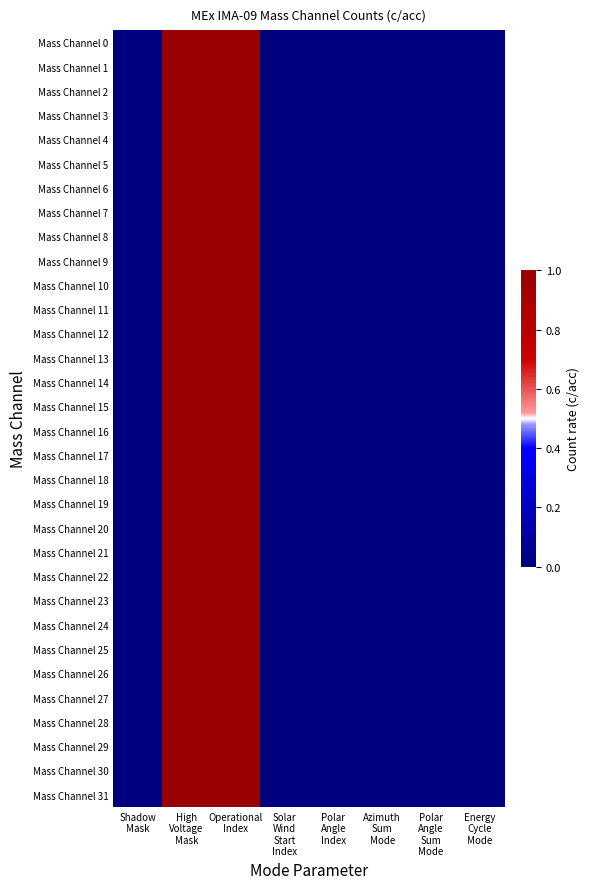

Which series has the largest total across all categories?

Mass Channel 0